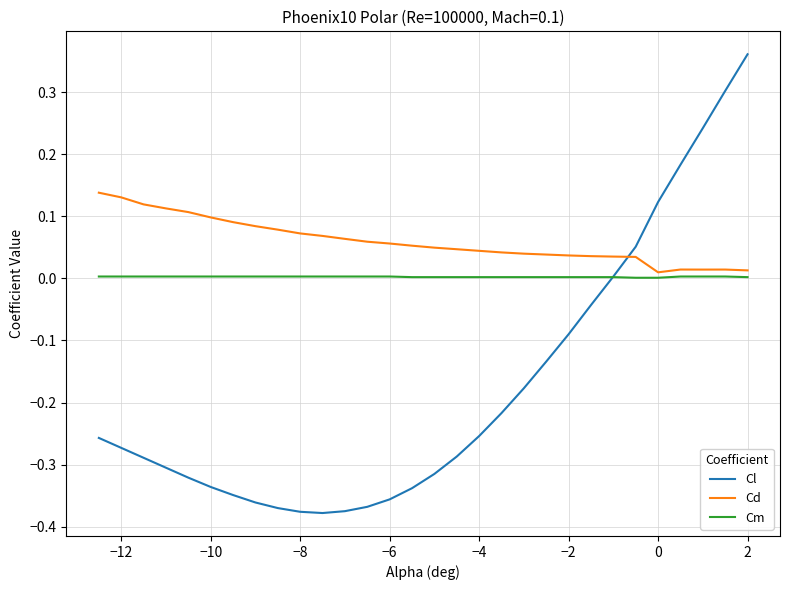

Rank the series by their maximum value, from highest to lowest.

Cl, Cd, Cm